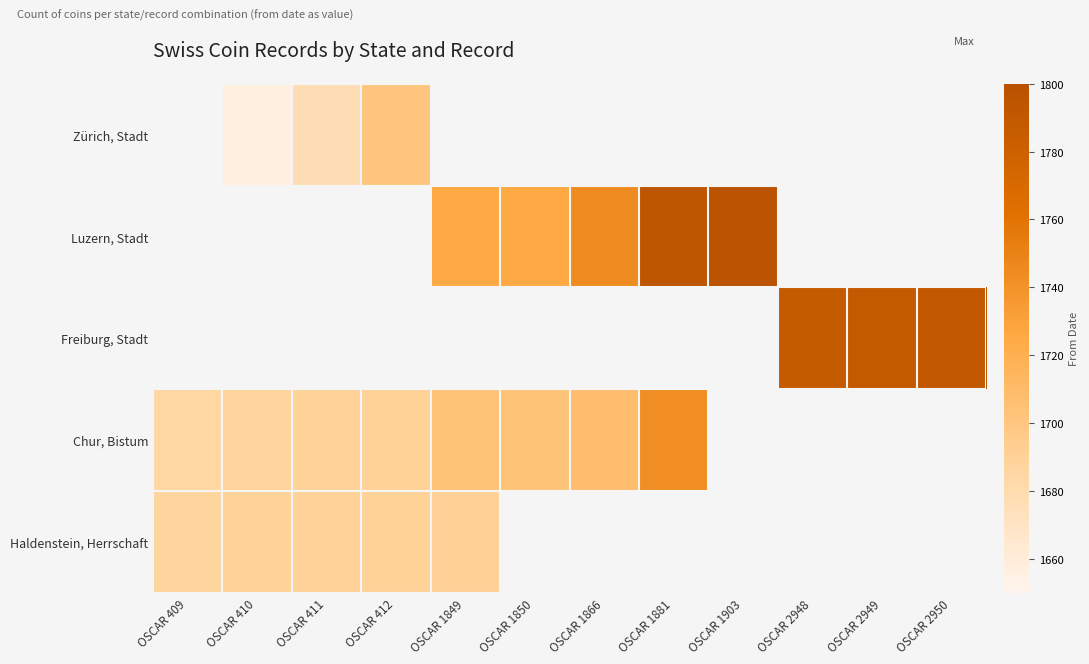

What is the difference between the highest and lowest values at OSCAR 412?

10.0